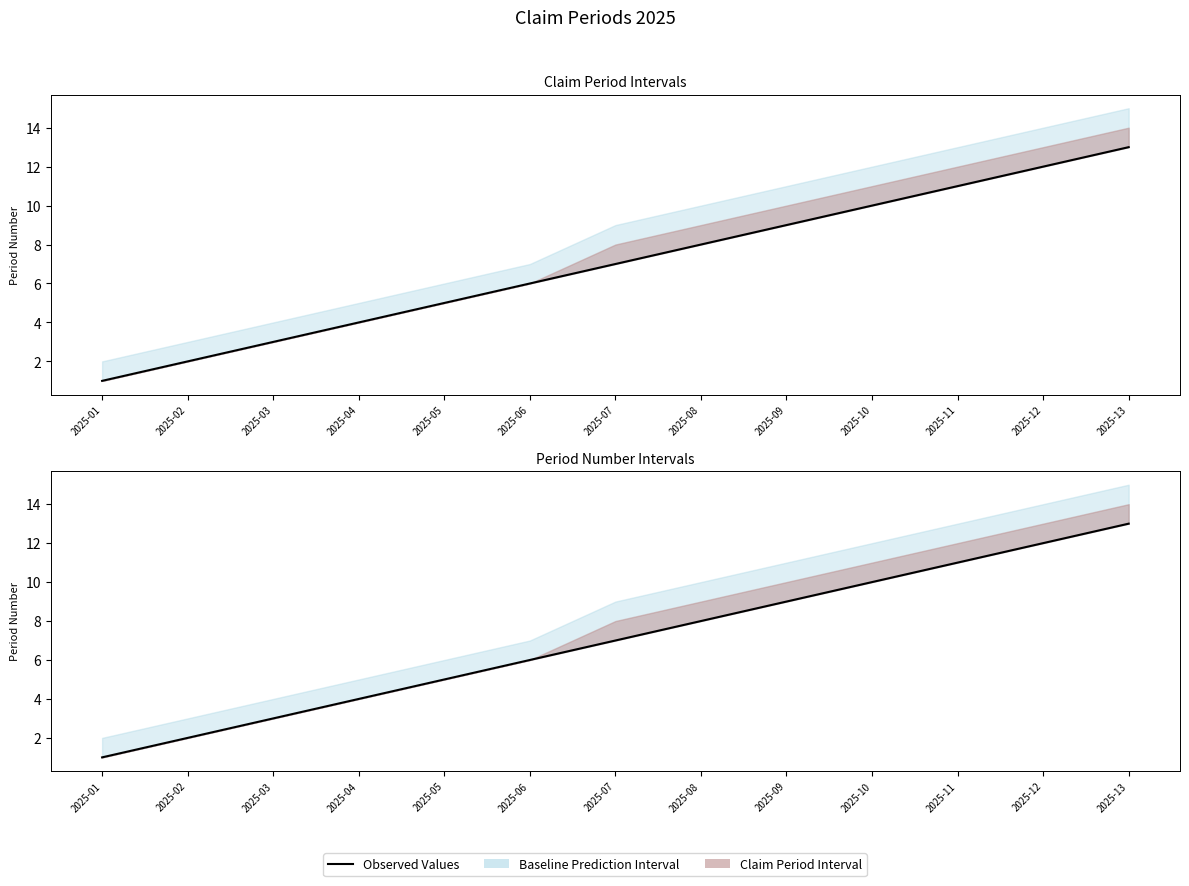

How many values are below 7?

6